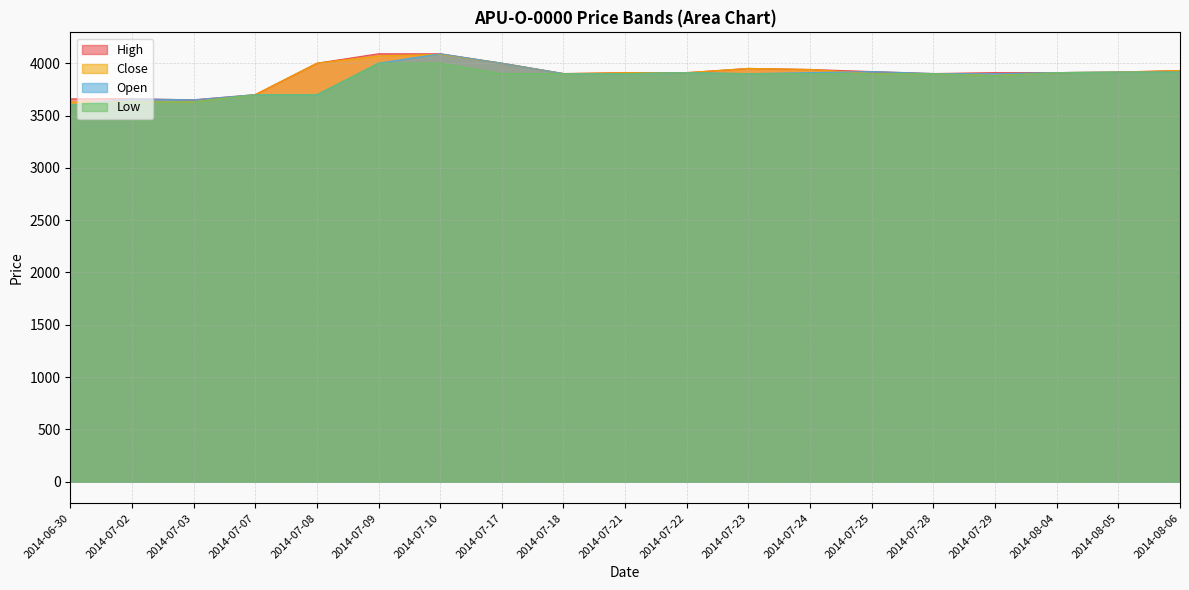

What is the total value across all series at 2014-08-06?

15690